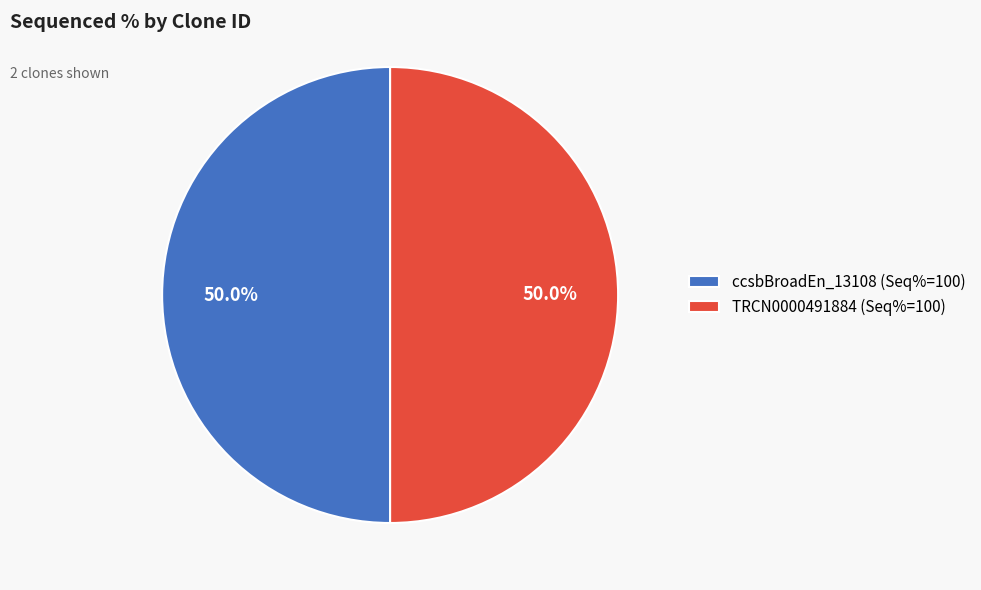

Approximately how many times larger is the value at TRCN0000491884 (Seq%=100) compared to ccsbBroadEn_13108 (Seq%=100)?

1.0